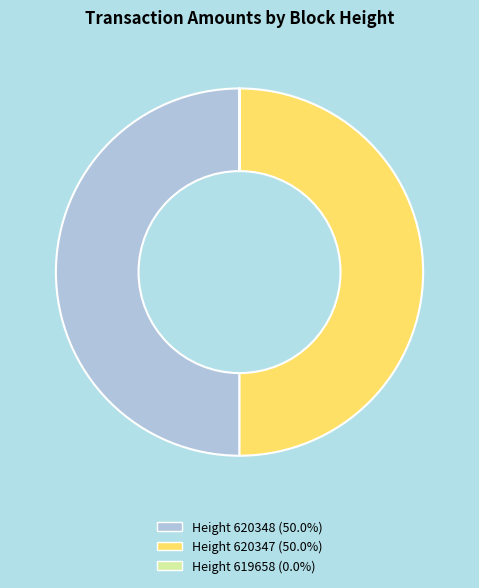

Count the number of slices in the pie.

3